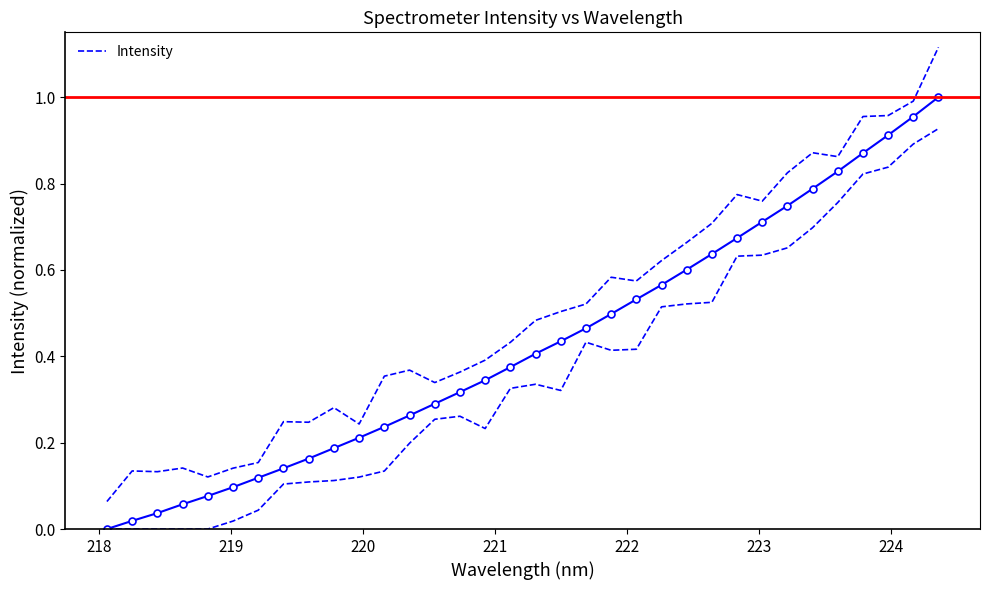

How many data points in Intensity are above 0?

33